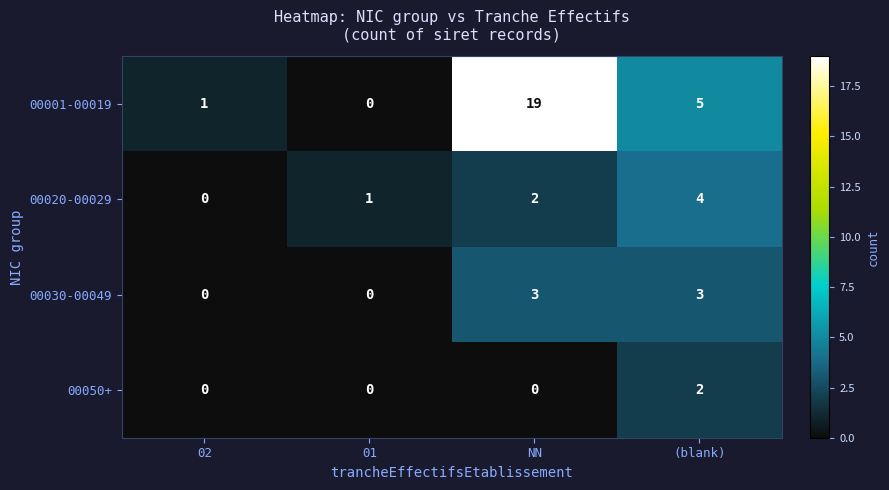

Reading right to left, list all the values displayed in this chart.

00001-00019: 5	19	0	1
00020-00029: 4	2	1	0
00030-00049: 3	3	0	0
00050+: 2	0	0	0